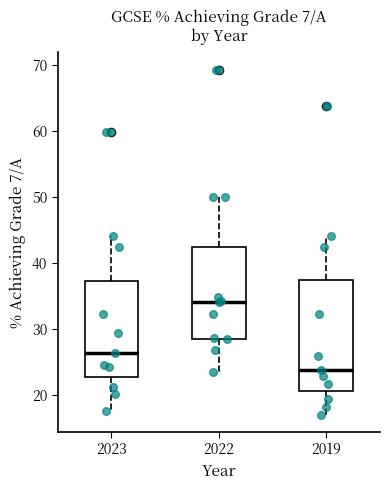

Which box is the tallest, from its lower edge to its upper edge?

2019